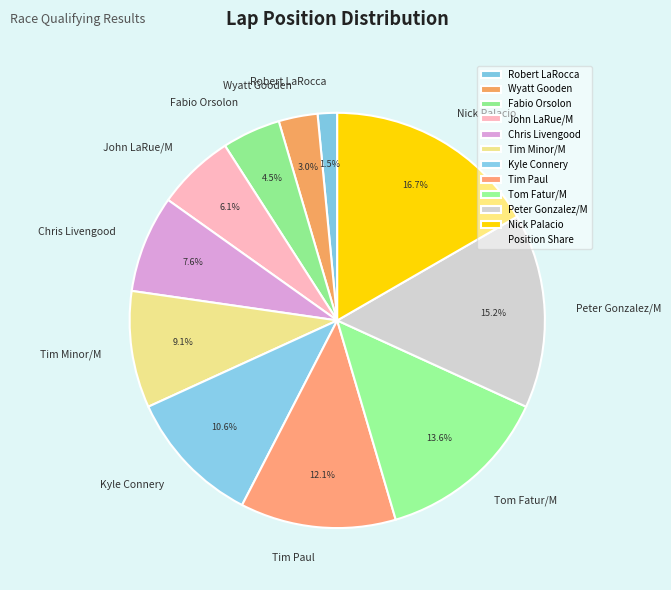

Does Robert LaRocca account for over 50% of the chart?

No